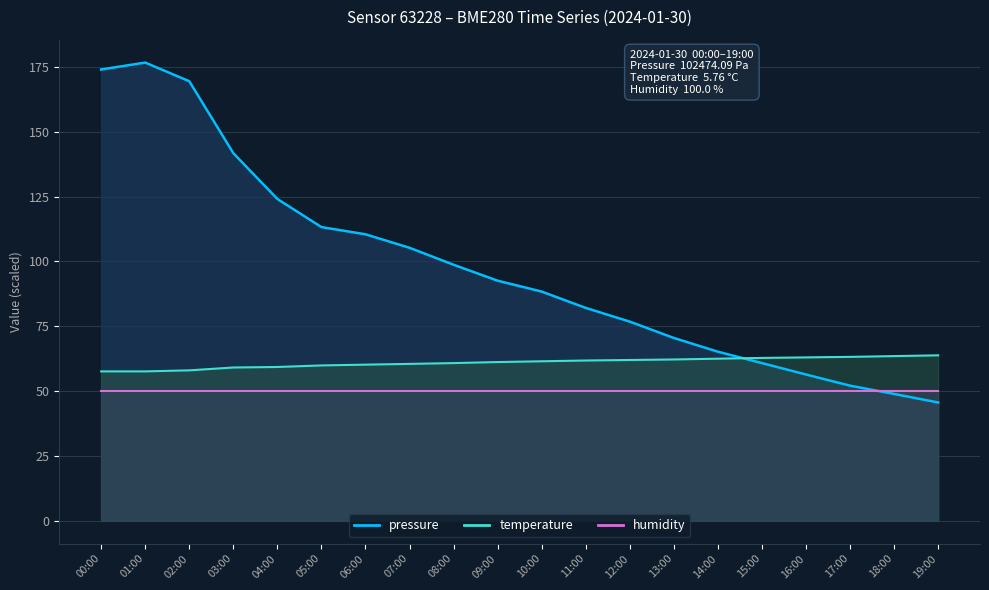

Which category has the lowest value across all series?

19:00